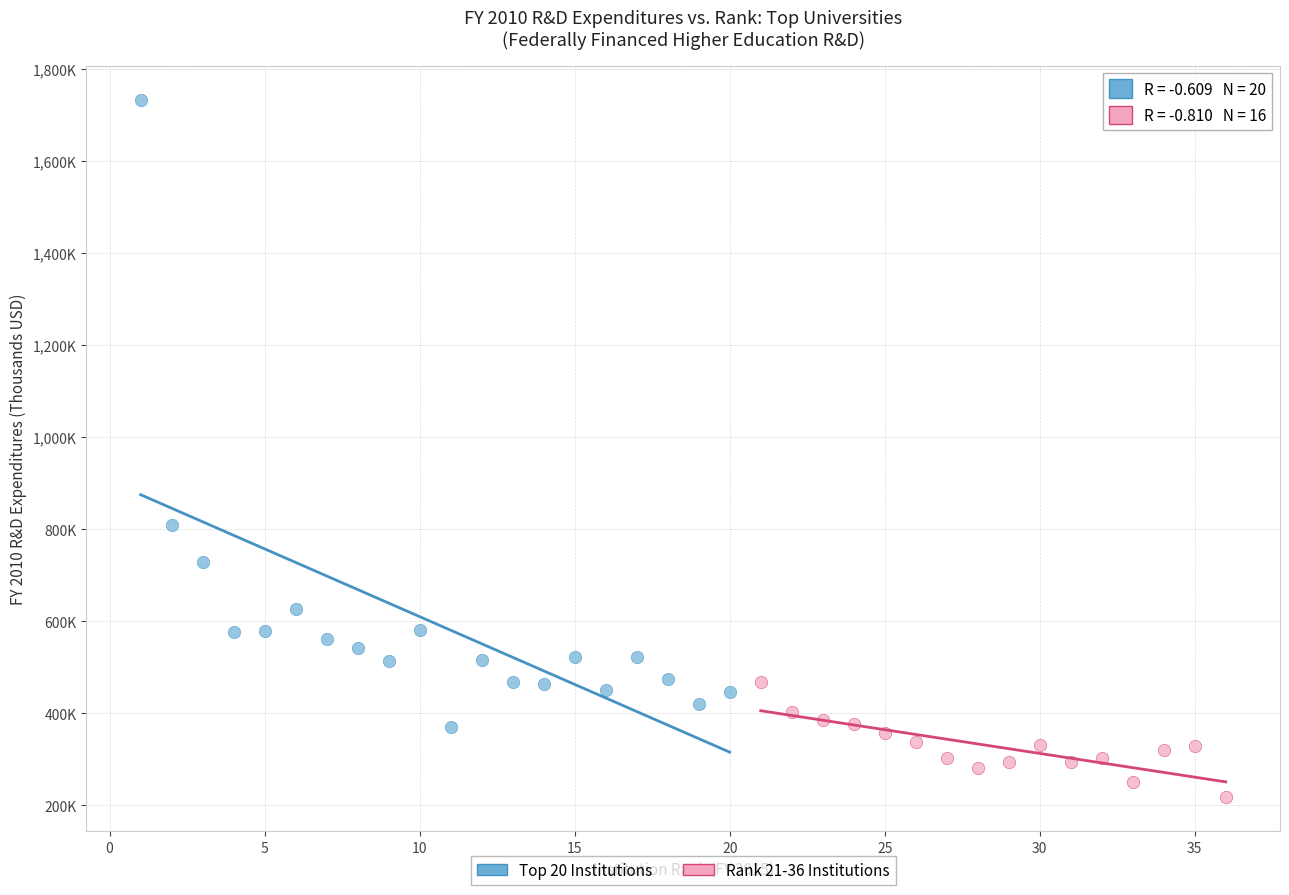

Which series contains the highest Y value?

Top 20 Institutions